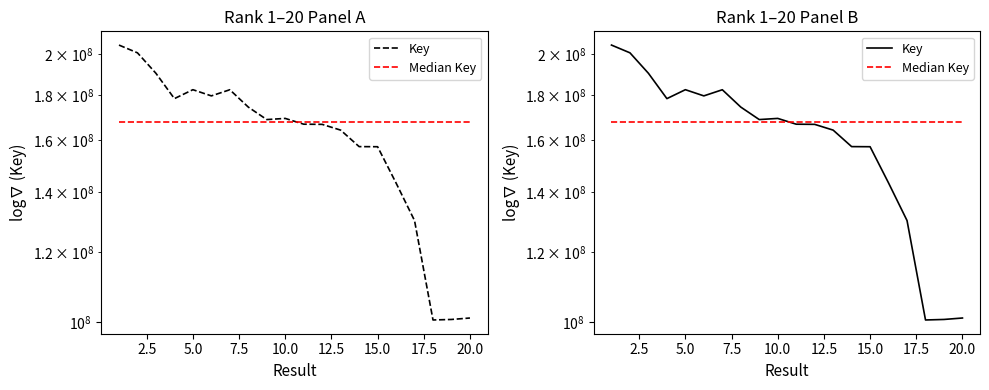

After their last crossing, which series has the higher values: Key or Median Key?

Median Key